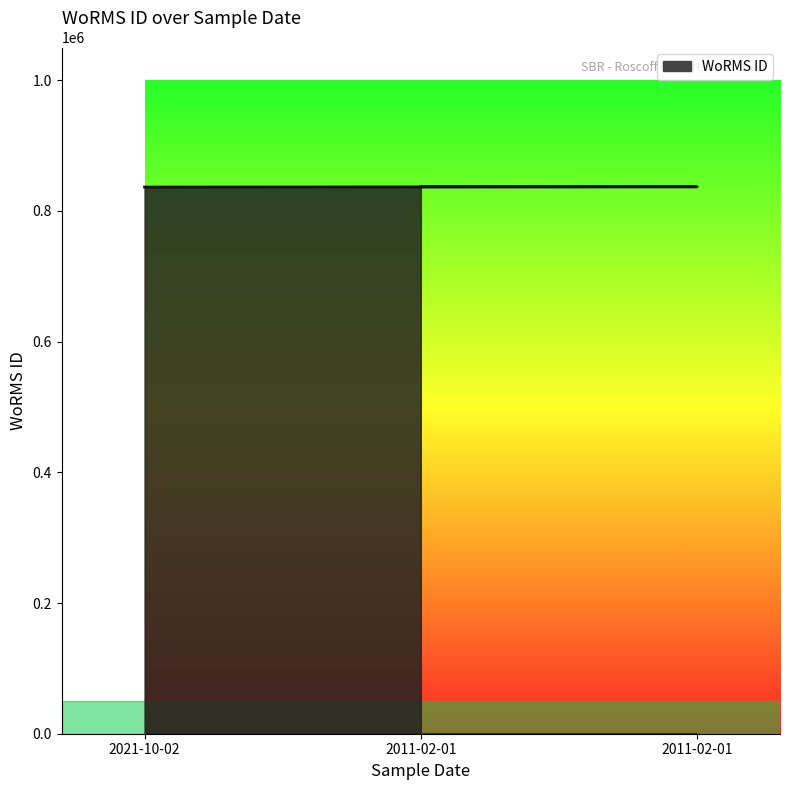

Reading right to left, extract all data points from this chart.

836917	836917	836481